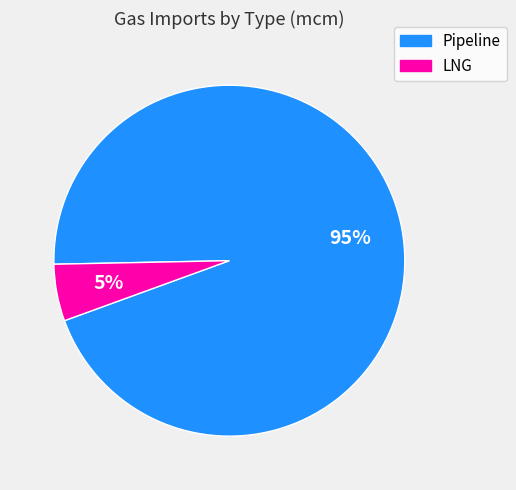

Between LNG and Pipeline, which is larger?

Pipeline